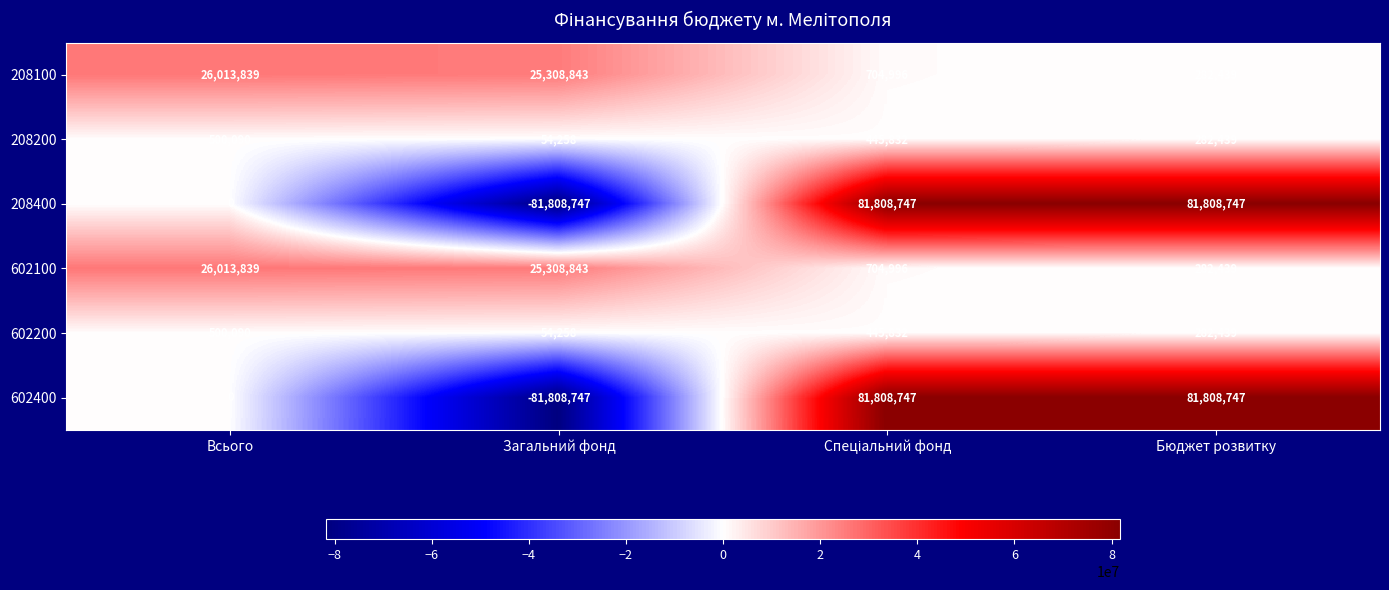

Read the 602100 value at Загальний фонд, to the nearest 100.

25308800